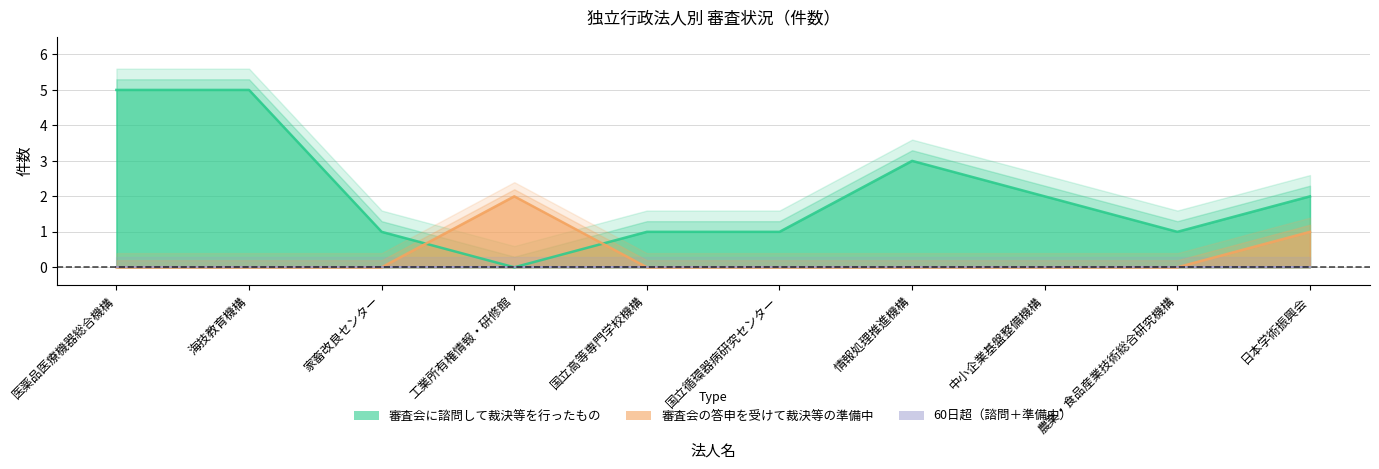

At which category does the chart reach its peak across all series?

医薬品医療機器総合機構